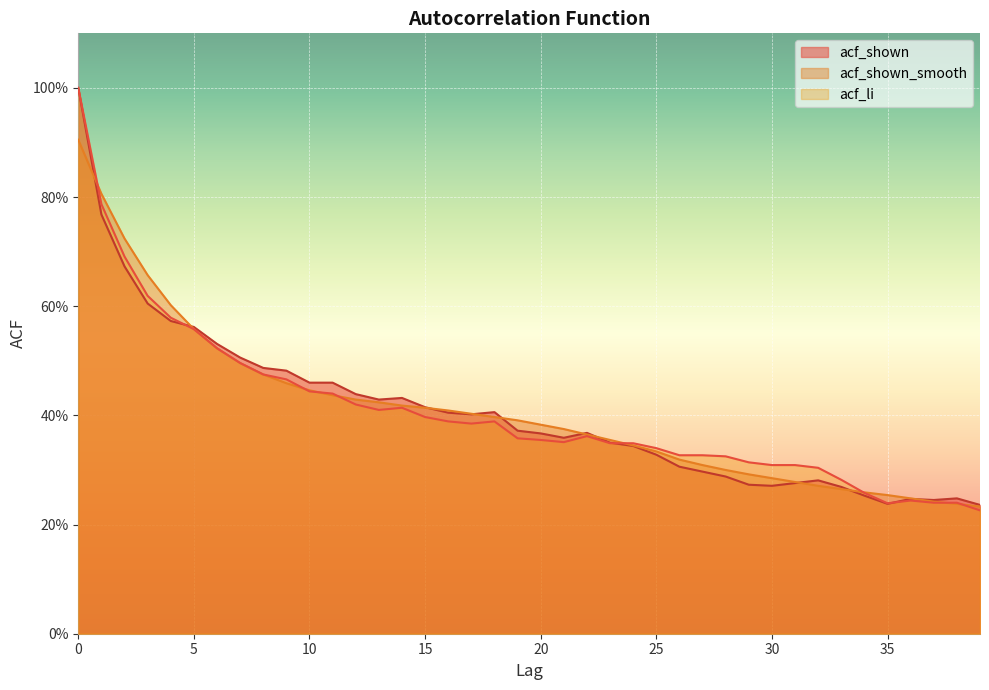

Which series changed the most between 0 and 36?

acf_li